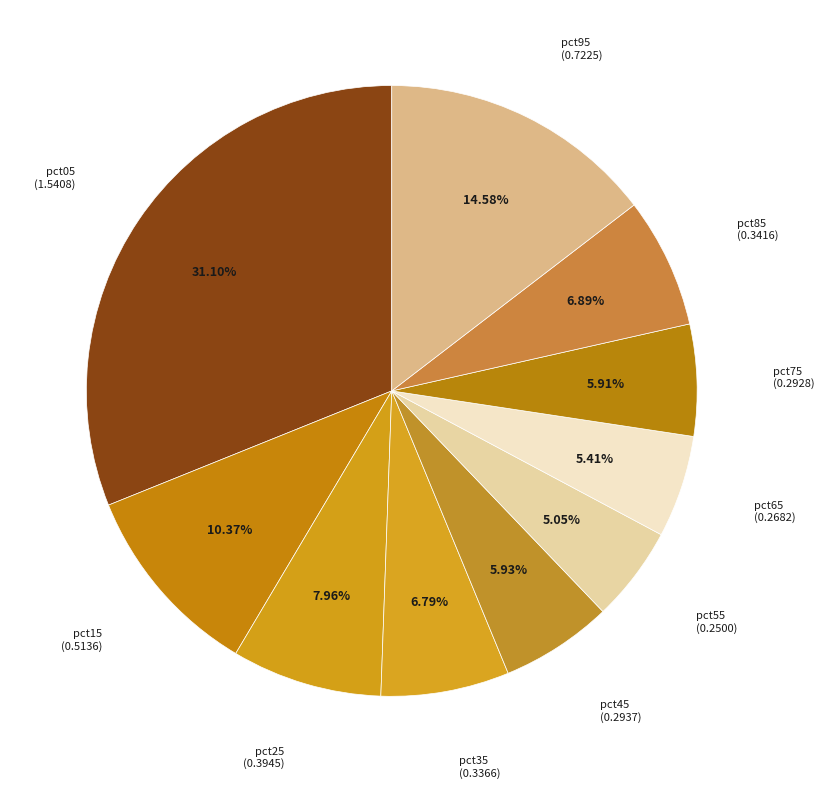

Between pct15 and pct85, which is larger?

pct15